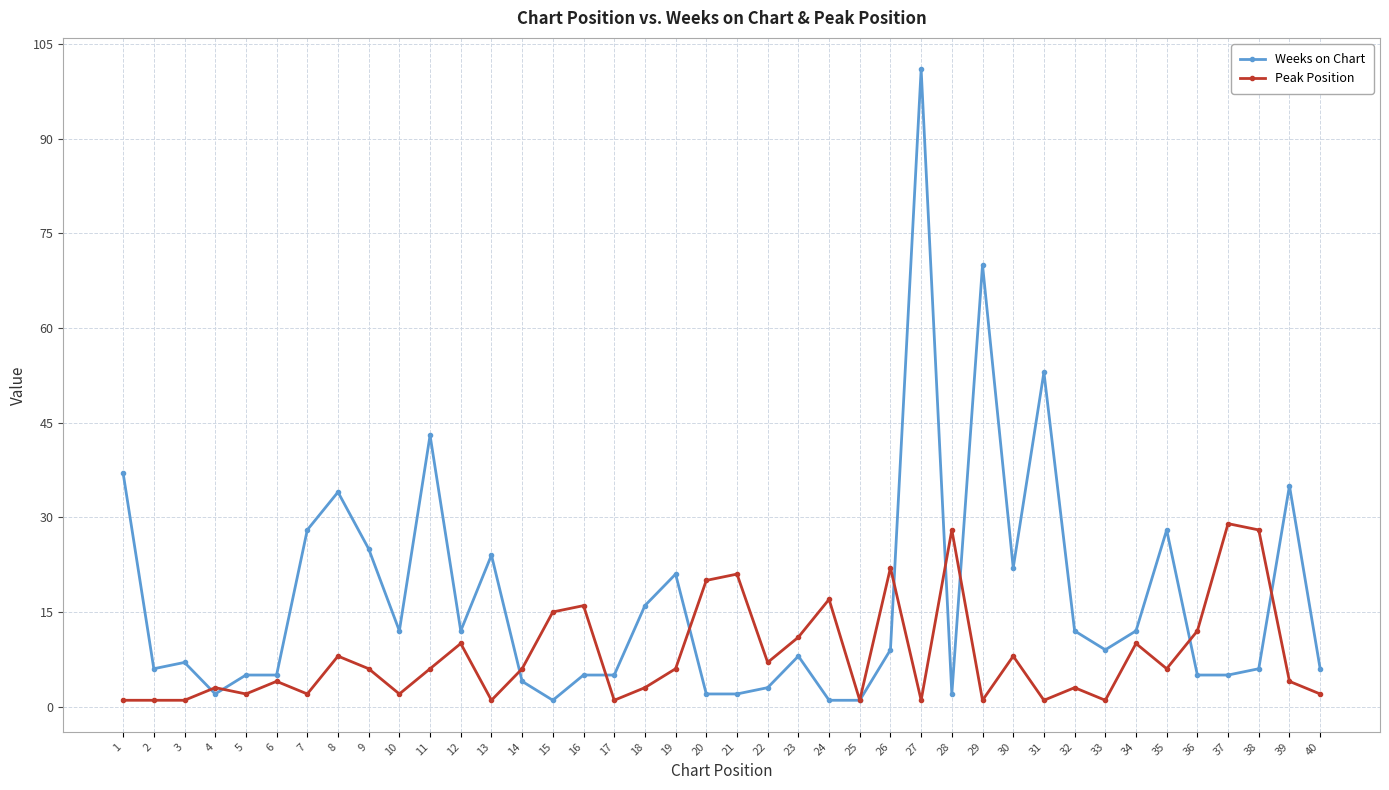

After their last crossing, which series has the higher values: Weeks on Chart or Peak Position?

Weeks on Chart